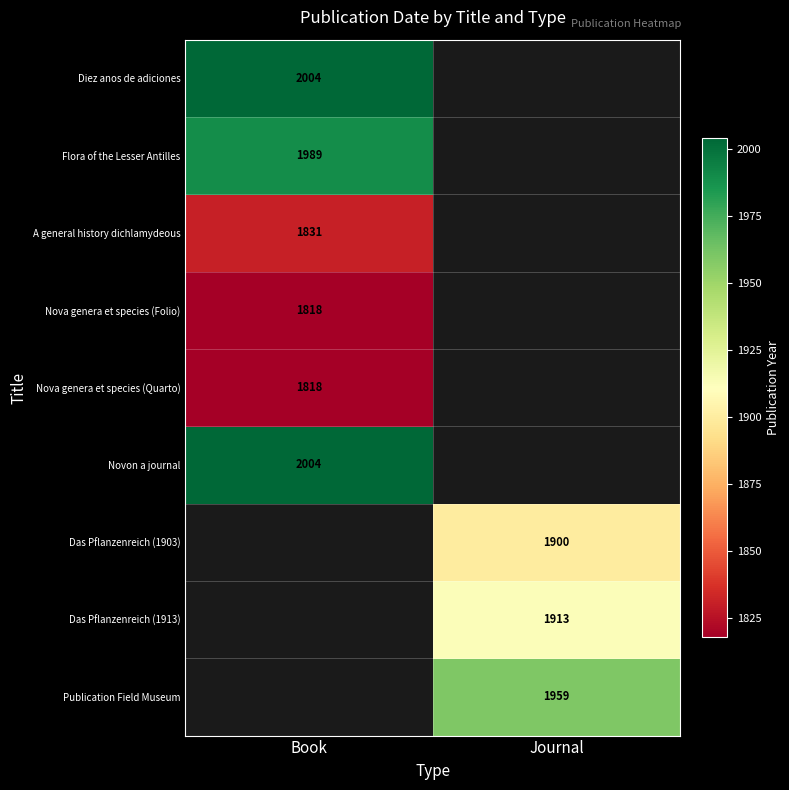

What is the difference between the highest and lowest values at Book?

186.0